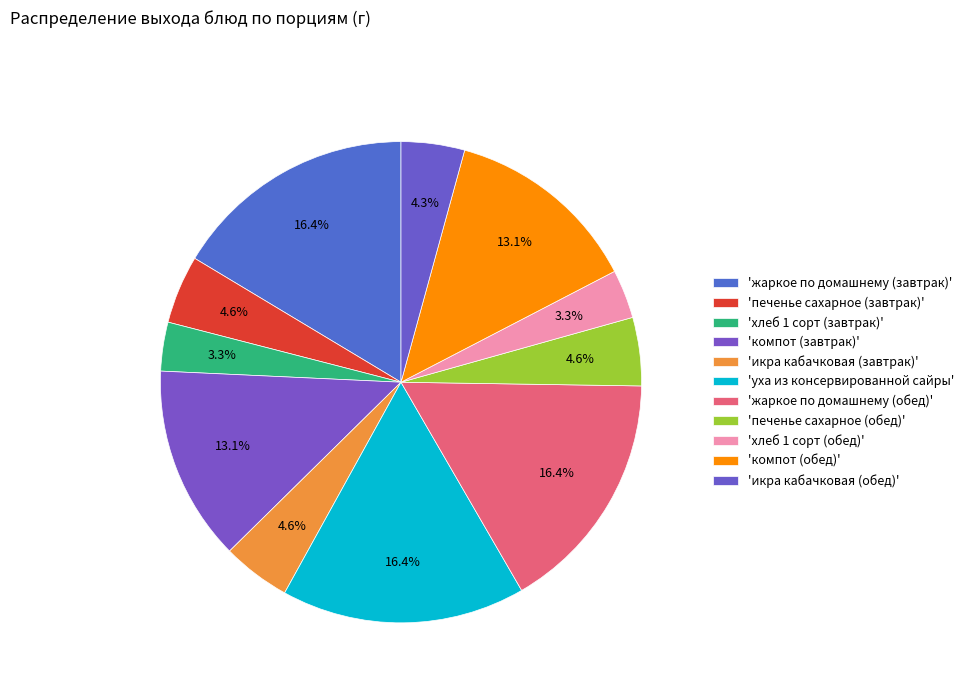

Which category has the smallest portion of the pie?

хлеб 1 сорт (завтрак)